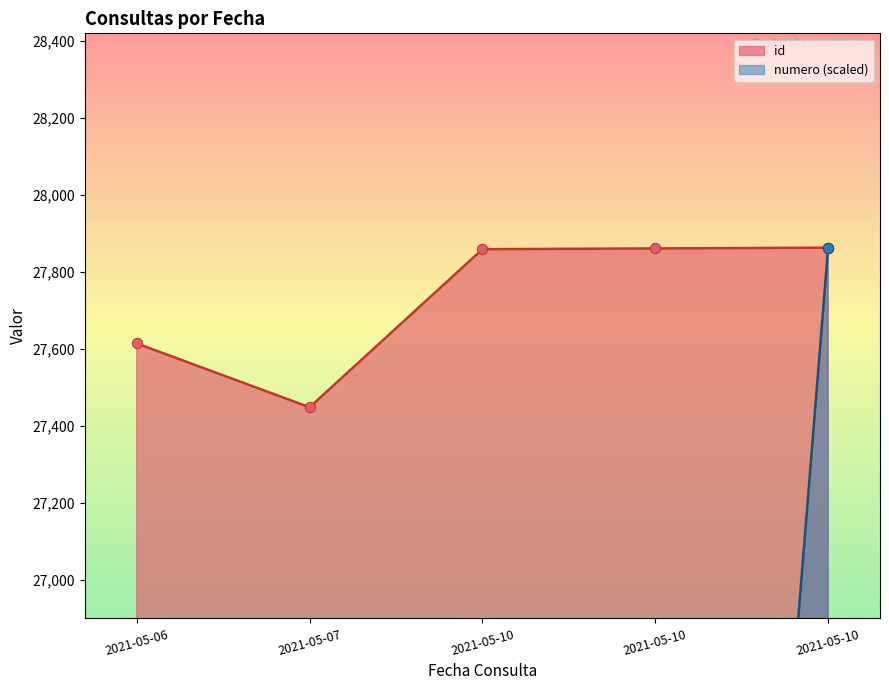

Which series has the largest total across all categories?

id